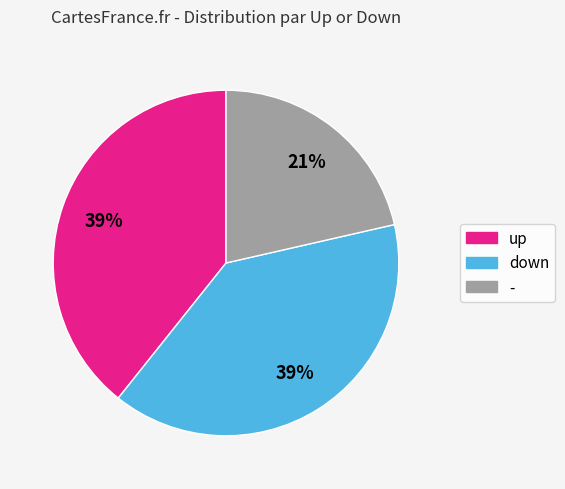

Between up and -, which is larger?

up